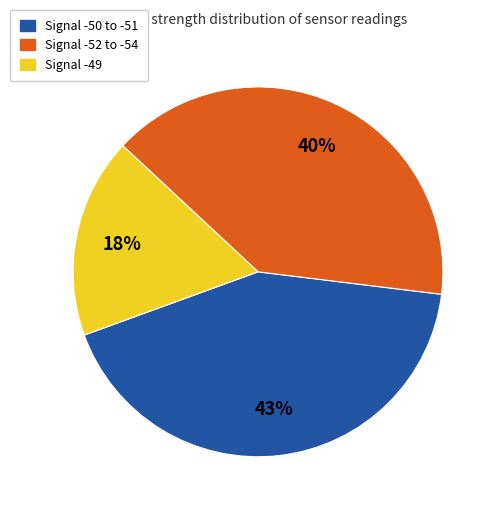

How many slices are in this pie chart?

3